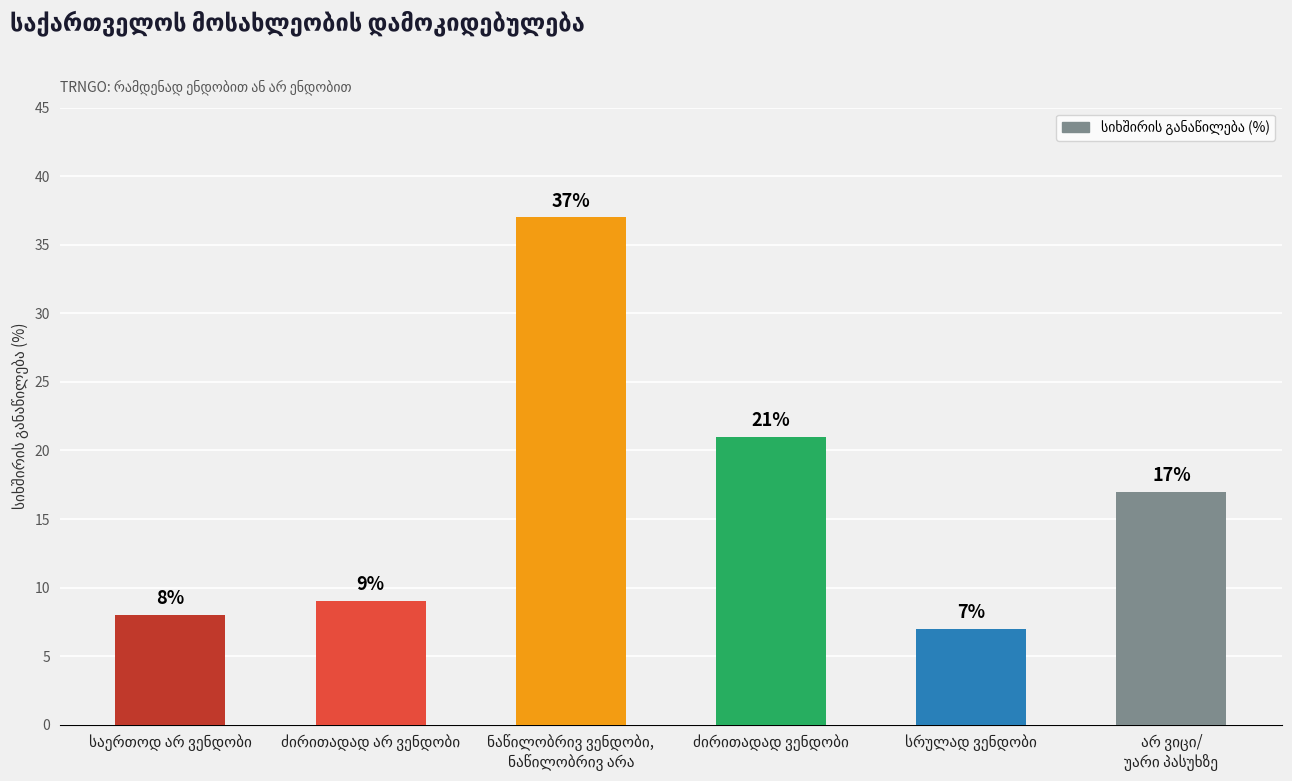

Count the number of categories in the chart.

6